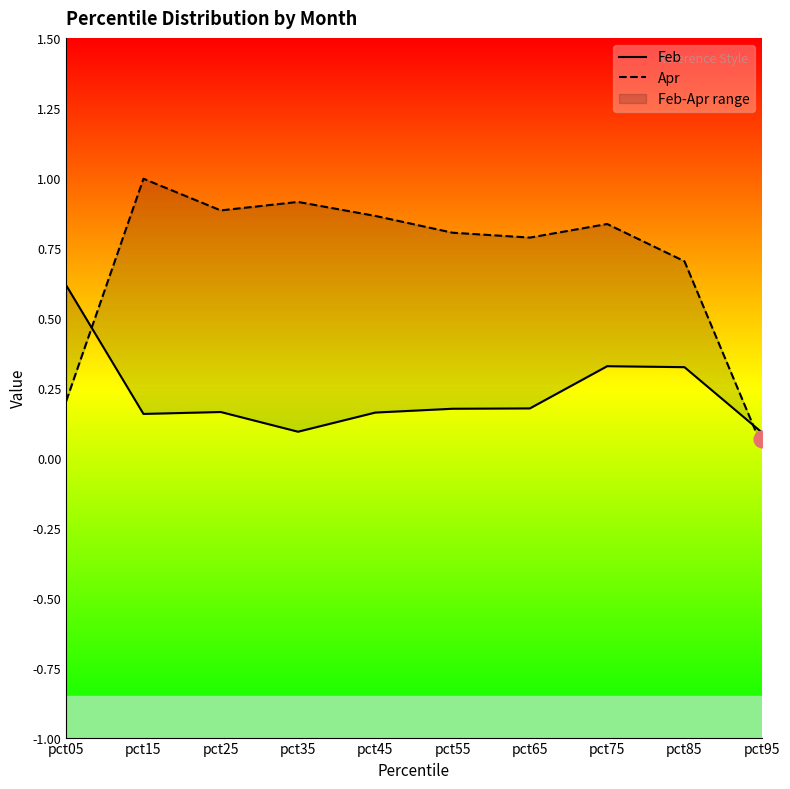

What is the difference between the maximum and minimum values in the Feb series?

0.5